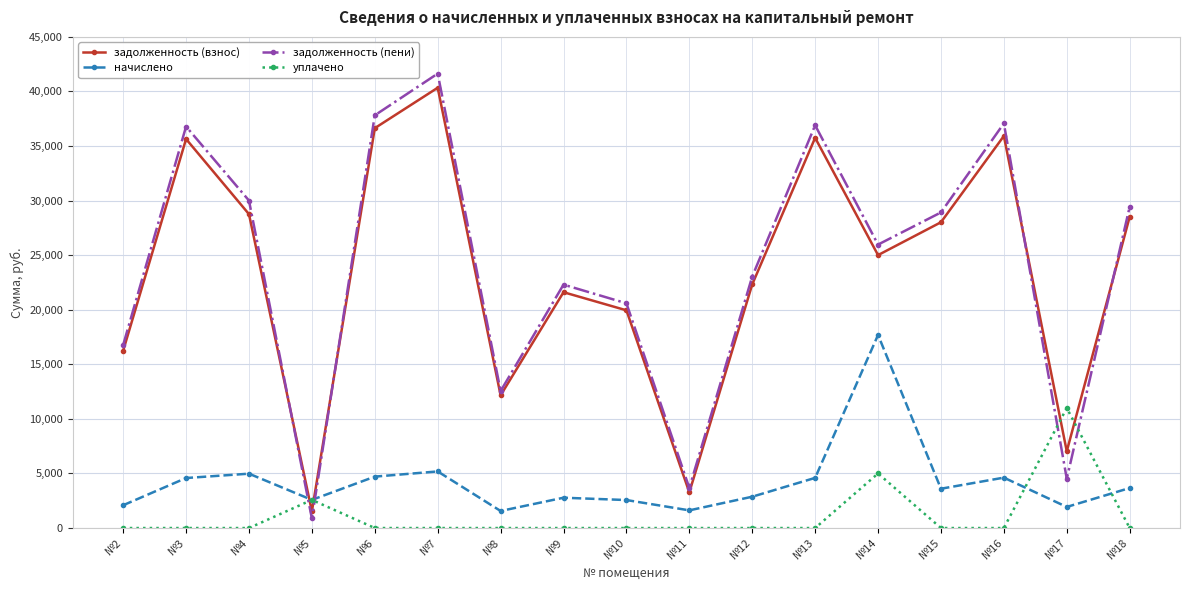

What is the difference between the highest and lowest values at №13?

36902.4